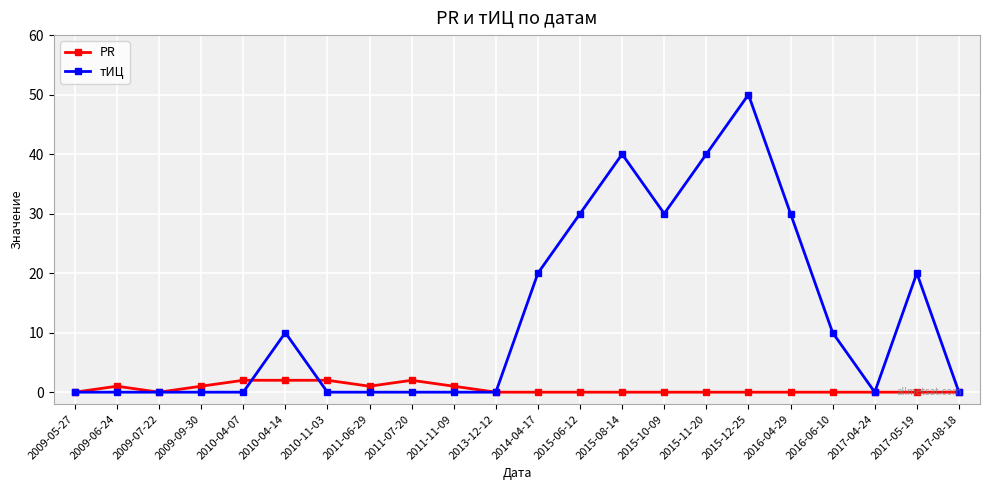

At which category is the sum across all series the highest?

2015-12-25